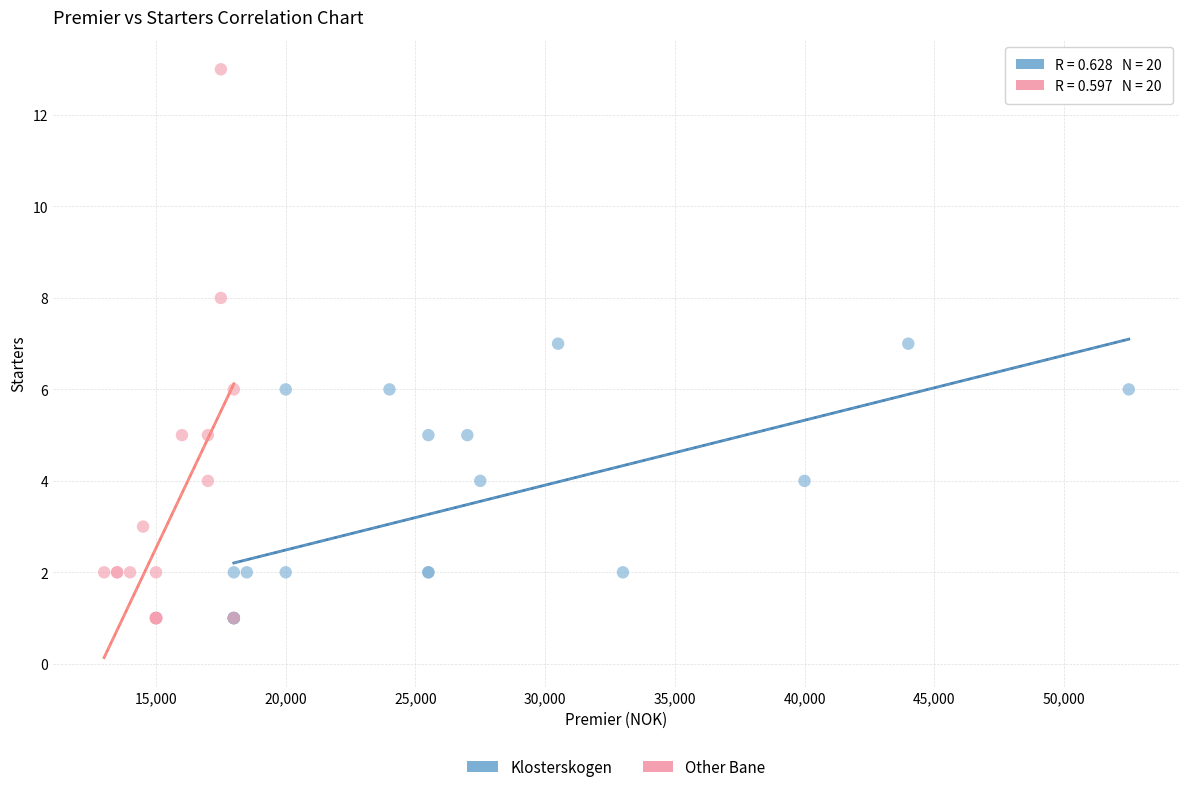

Which series reaches the maximum Y coordinate?

Other Bane